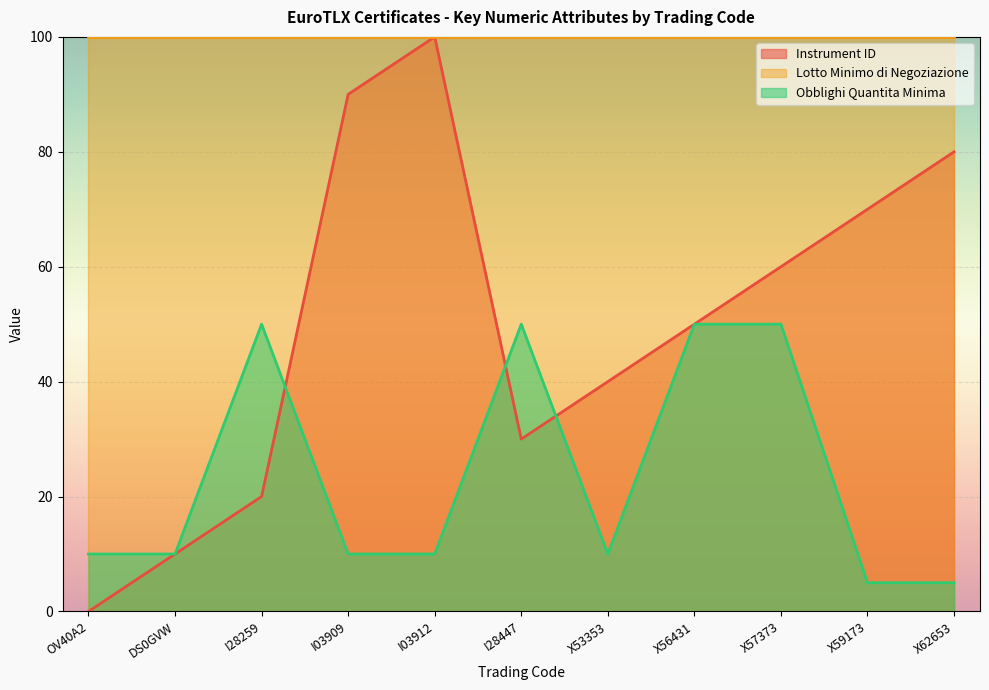

At which category is the sum across all series the highest?

I03912